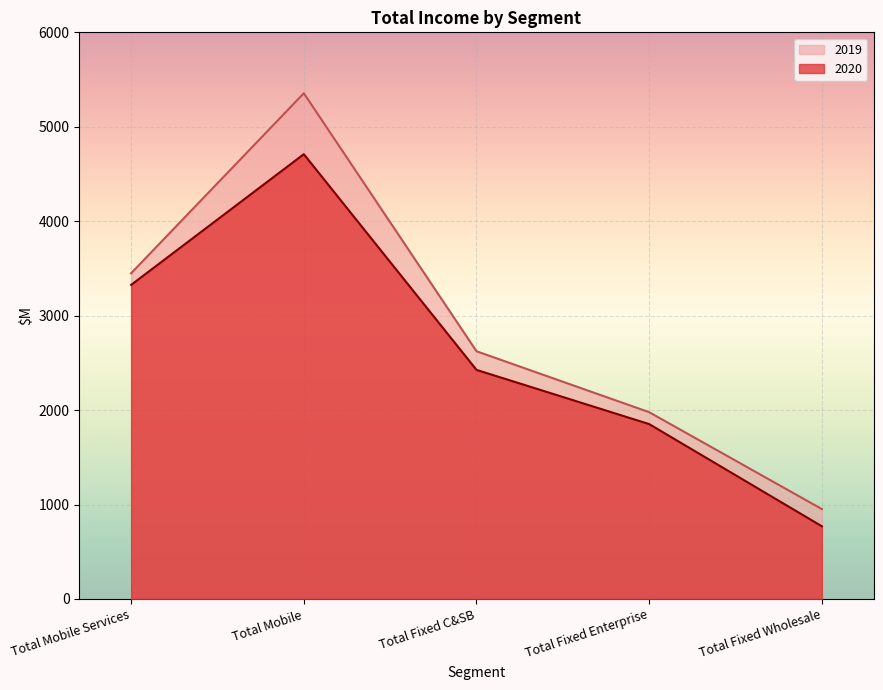

Rank the categories by 2020 value from lowest to highest.

Total Fixed Wholesale, Total Fixed Enterprise, Total Fixed C&SB, Total Mobile Services, Total Mobile